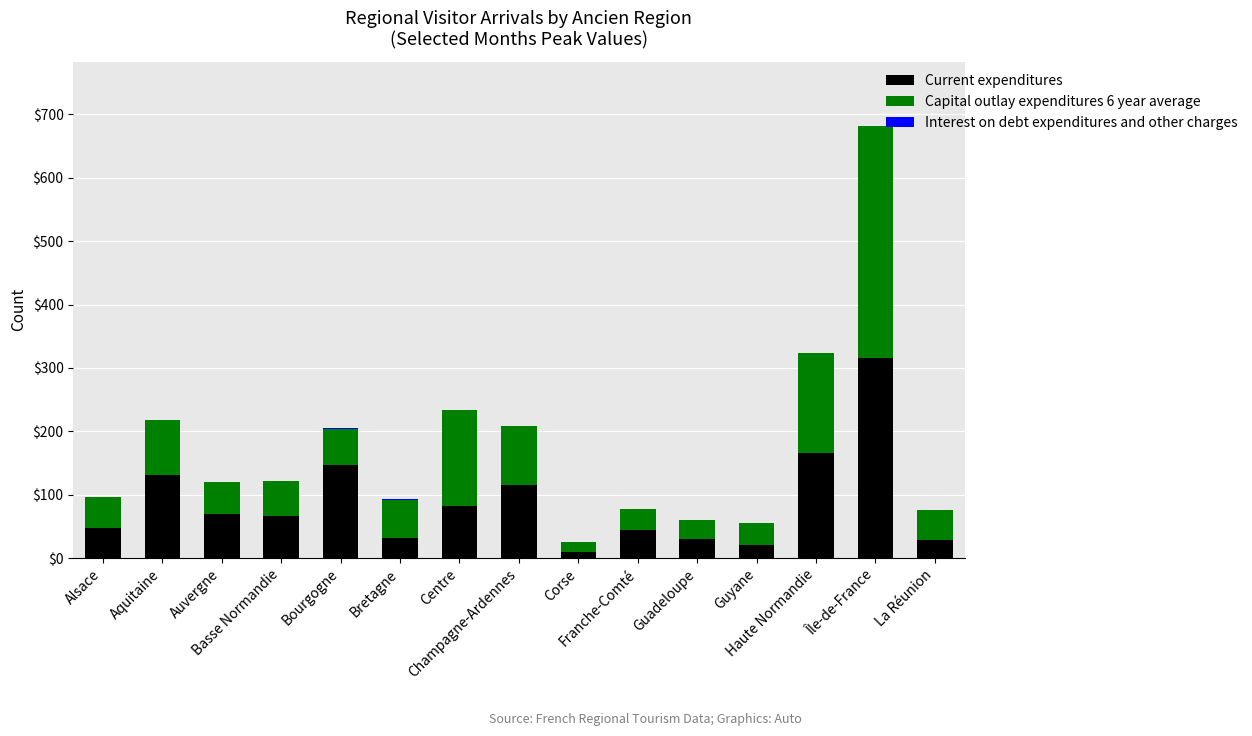

What is the highest value of the Current expenditures series?

316